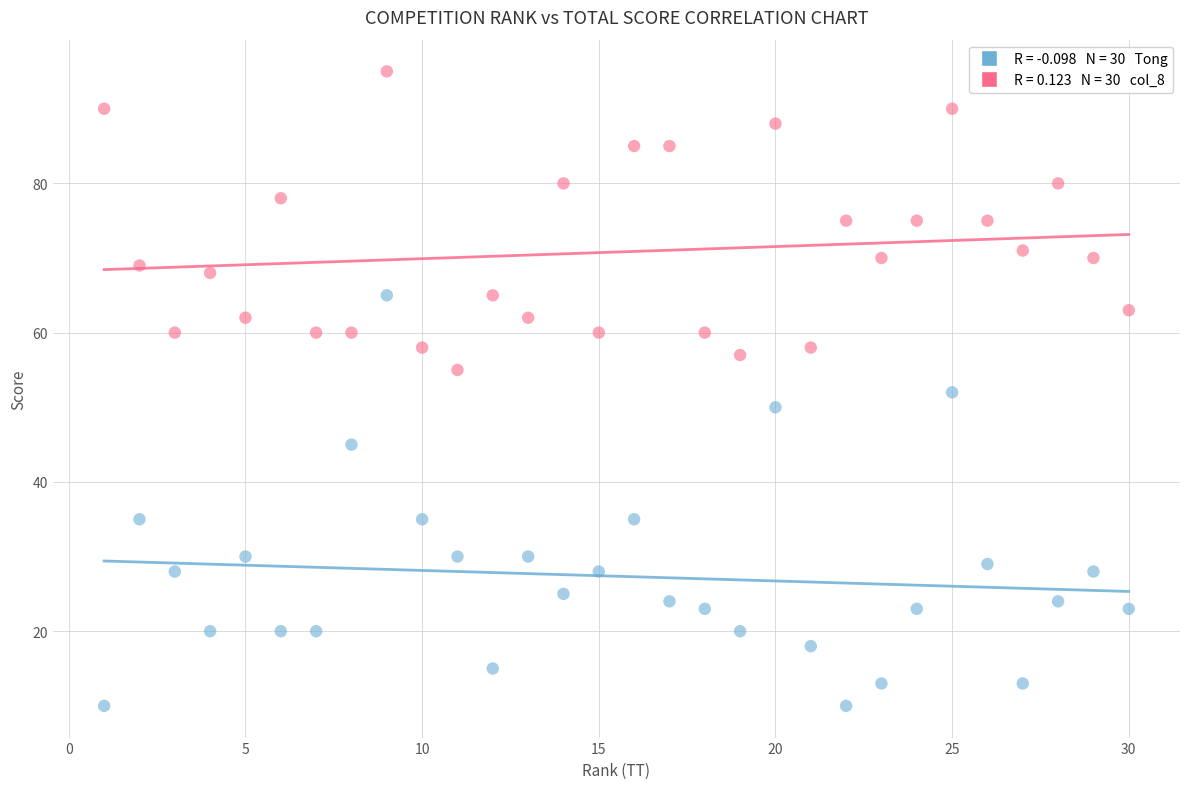

Across all data points, what is the range of Y values (max minus min)?

85